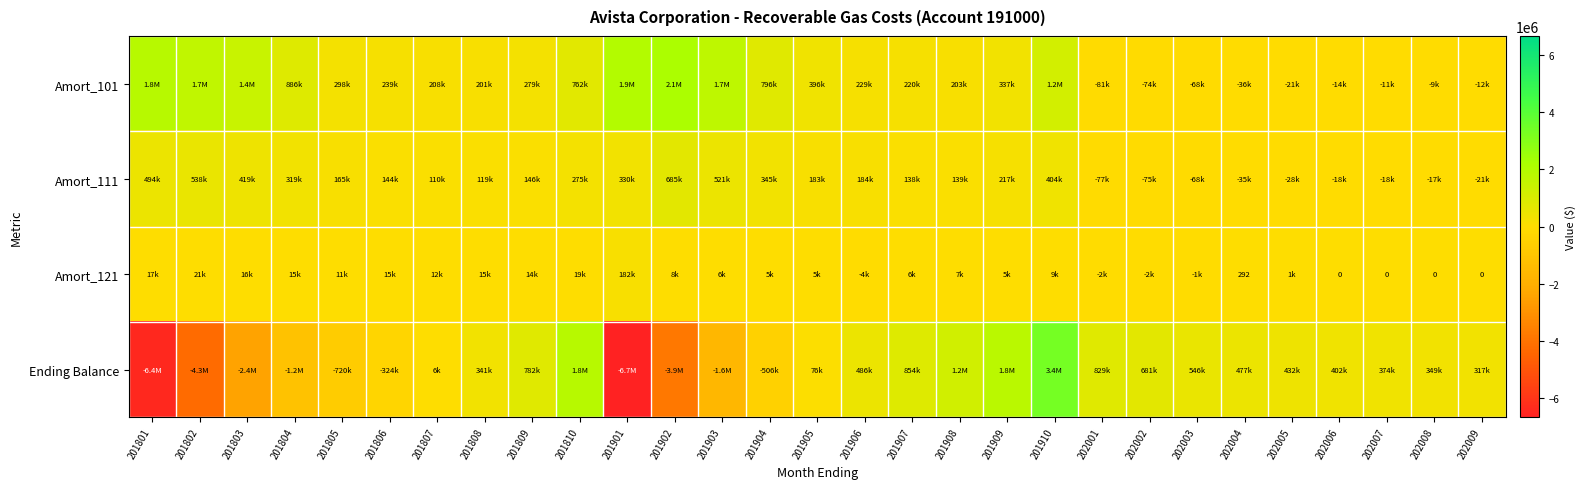

Which category has the lowest value in the Amort_111 series?

202001